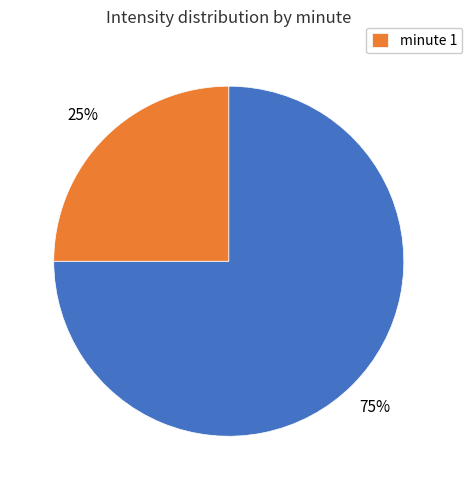

Is there any slice that represents more than half of the pie?

Yes